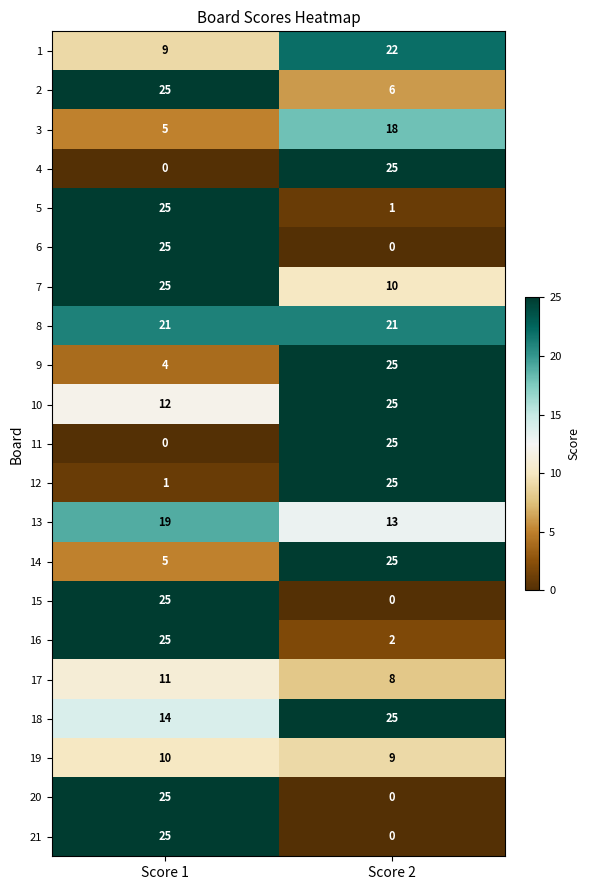

What is the difference between the maximum and minimum values in the 3 series?

13